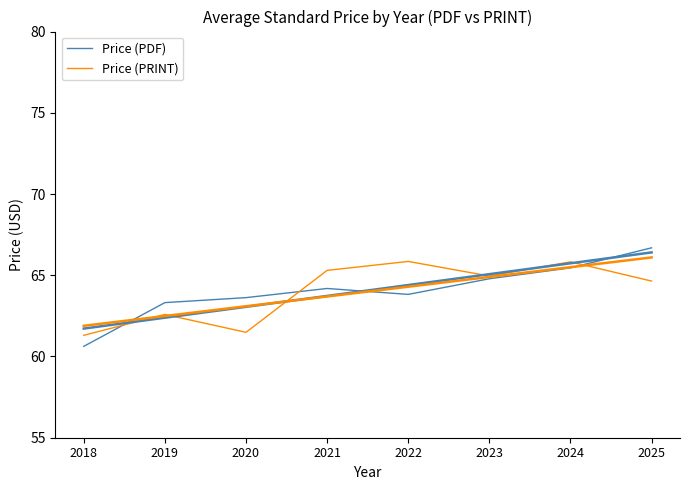

What is the average value of the Price (PRINT) series?

64.0